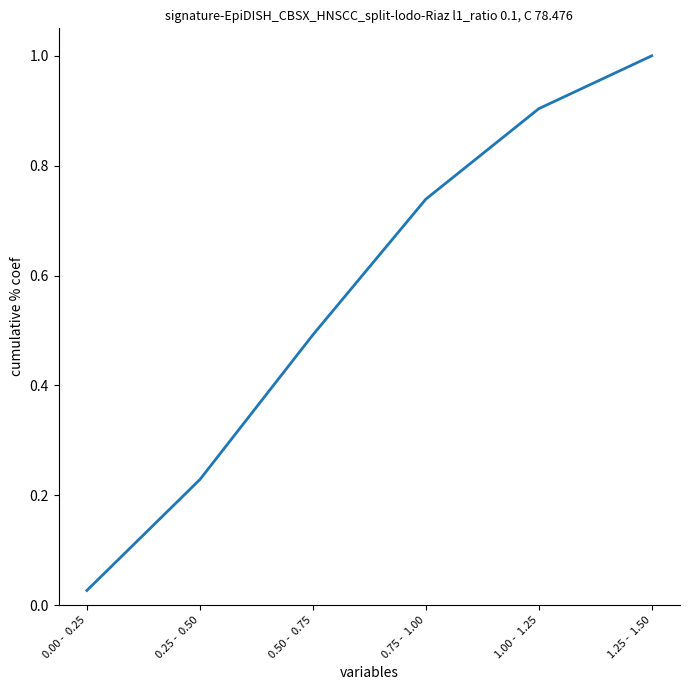

True or false: the data shows 0.3 at 0.75 -  1.00.

False